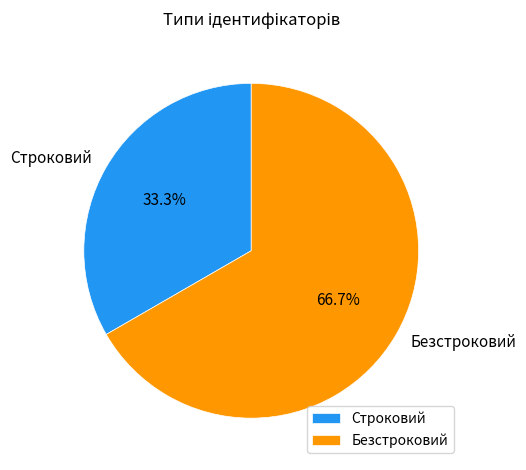

What is the largest slice in the pie chart?

Безстроковий